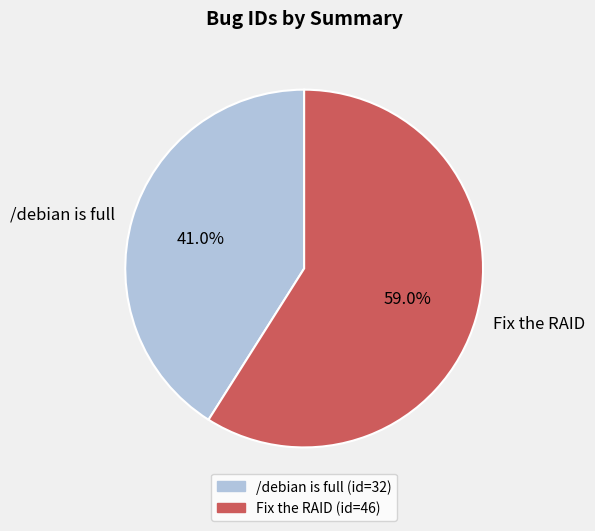

True or false: Fix the RAID accounts for 59% of the total.

True